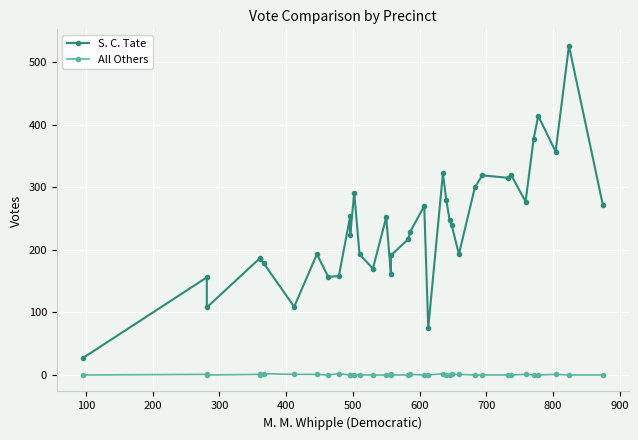

Which series has the largest range (max minus min)?

S. C. Tate